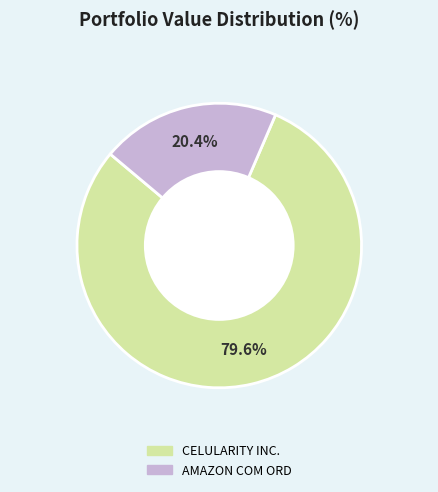

Which has a higher value, CELULARITY INC. or AMAZON COM ORD?

CELULARITY INC.